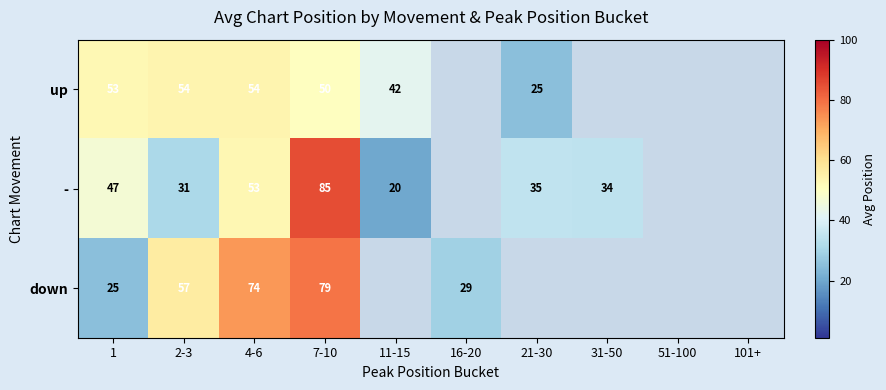

Count the number of data series in this chart.

3